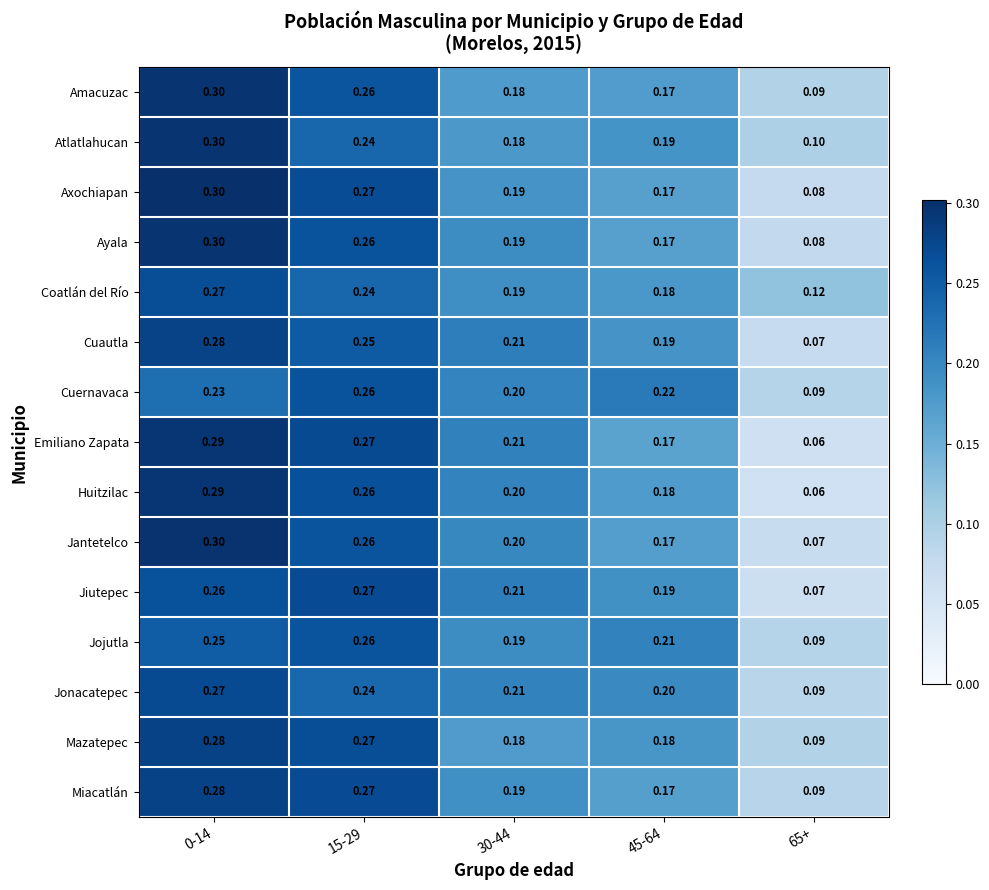

At which category is the sum across all series the highest?

0-14